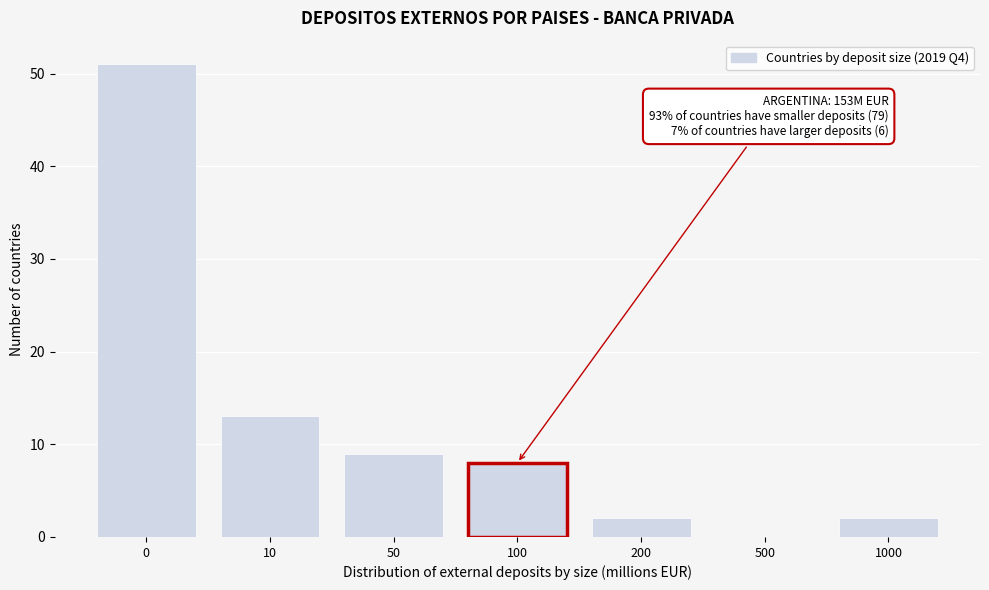

Reading left to right, what are all the values shown in this chart?

0=51	10=13	50=9	100=8	200=2	500=0	1000=2